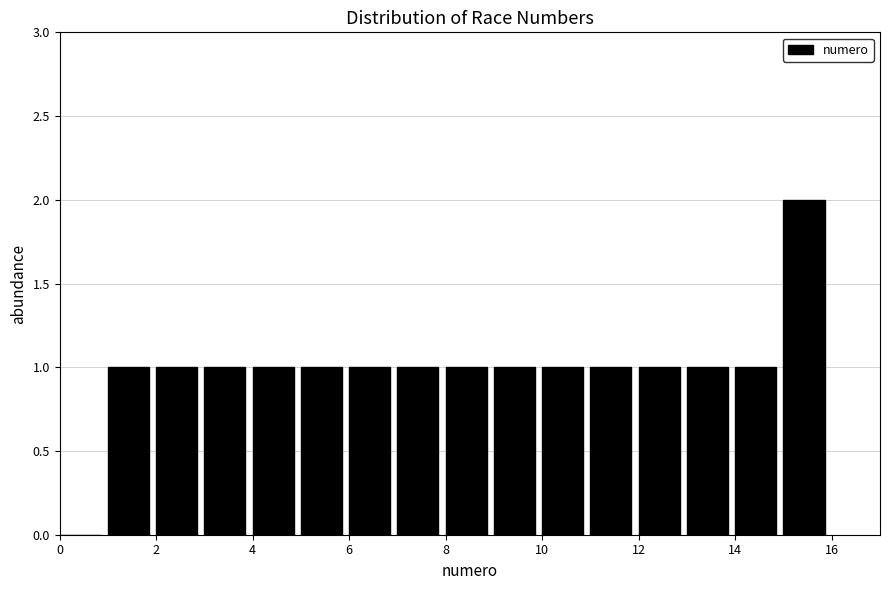

Over which range of the x-axis is the bar tallest?

15 to 16